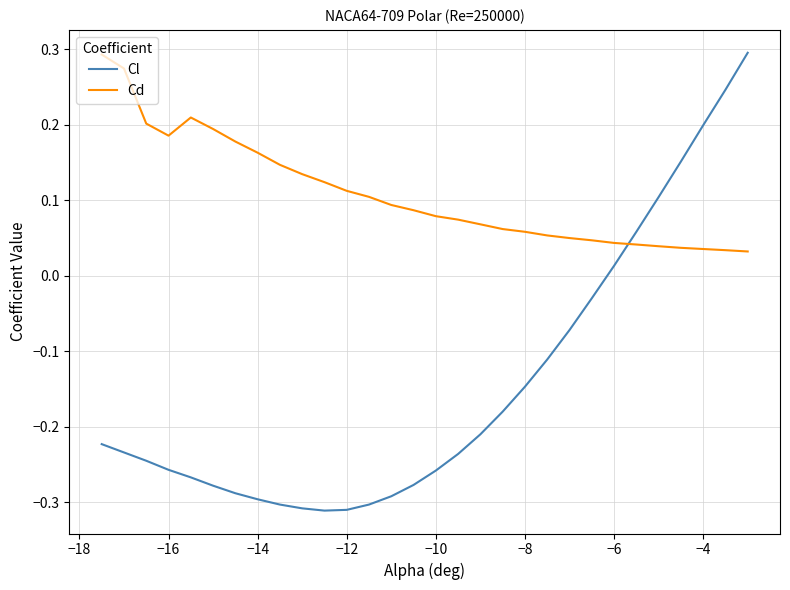

Which series has the widest spread of values?

Cl